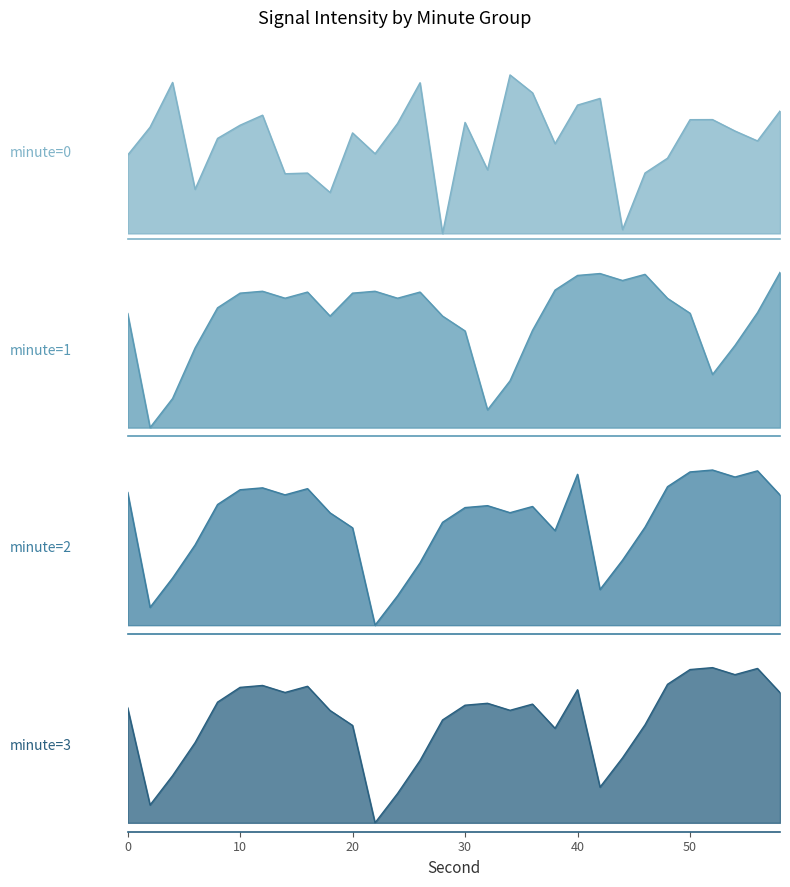

In minute=2, how many points are higher than both neighbors (excluding endpoints)?

7